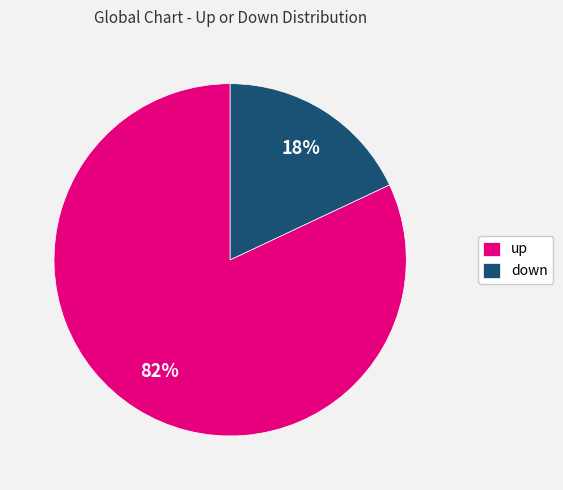

What is the ratio of the value at down to the value at up?

0.2